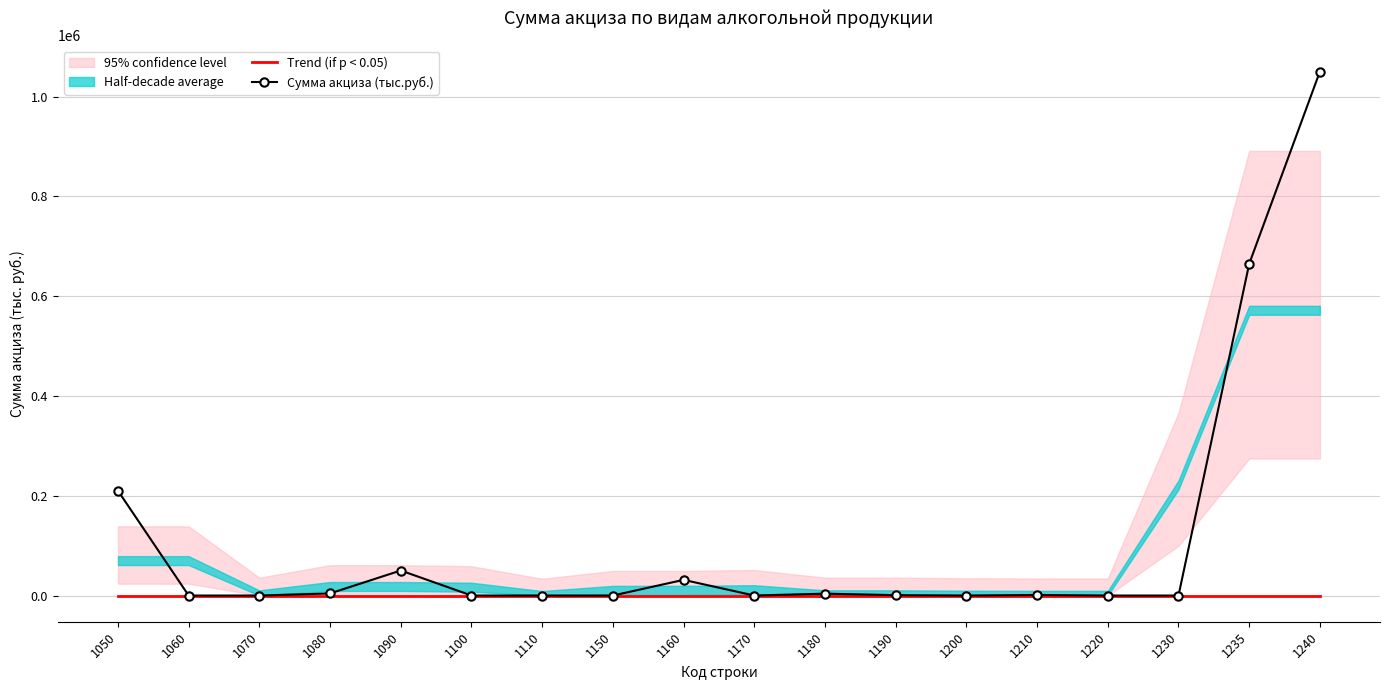

Reading left to right, transcribe all the data shown in this chart.

Trend (if p < 0.05): 1050=0	1060=0	1070=0	1080=0	1090=0	1100=0	1110=0	1150=0	1160=0	1170=0	1180=0	1190=0	1200=0	1210=0	1220=0	1230=0	1235=0	1240=0
Сумма акциза (тыс.руб.): 1050=210052	1060=0	1070=0	1080=4209	1090=50163	1100=0	1110=0	1150=0	1160=31401	1170=0	1180=3751	1190=772	1200=0	1210=1167	1220=0	1230=9	1235=664887	1240=1050312